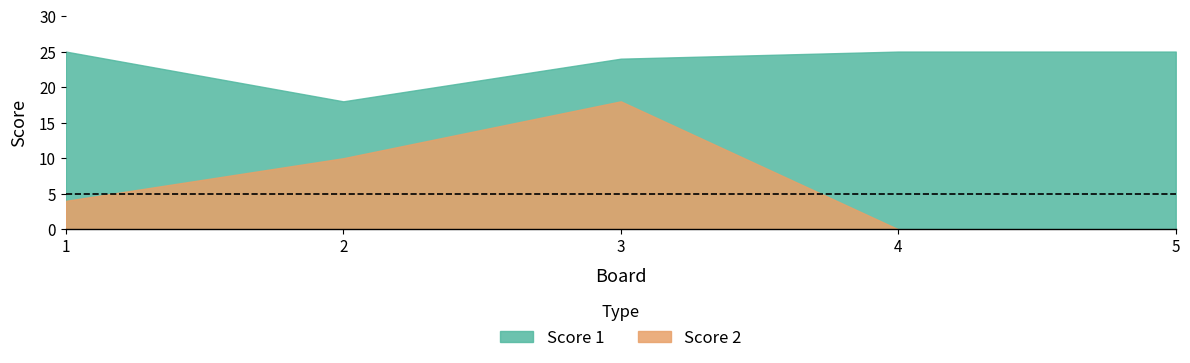

True or false: Score 1 and Score 2 intersect in this chart.

False